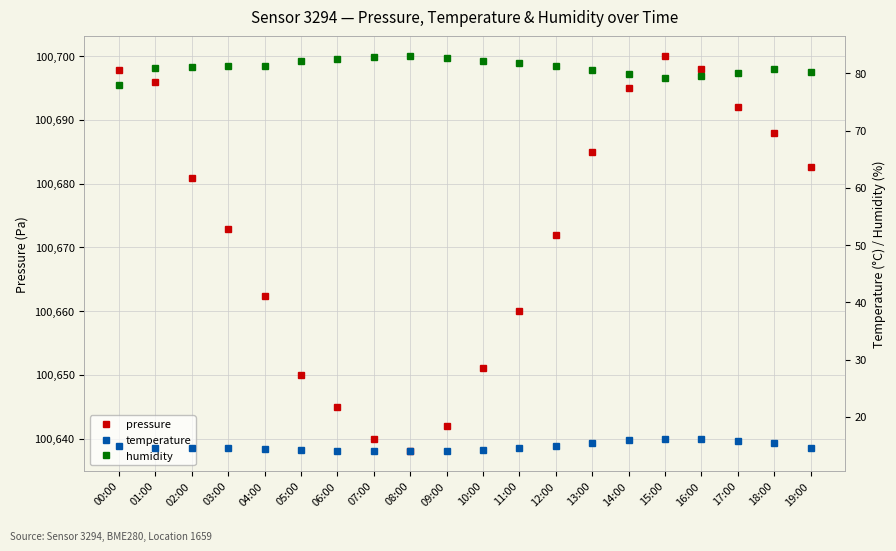

Which series has the widest spread of values?

pressure